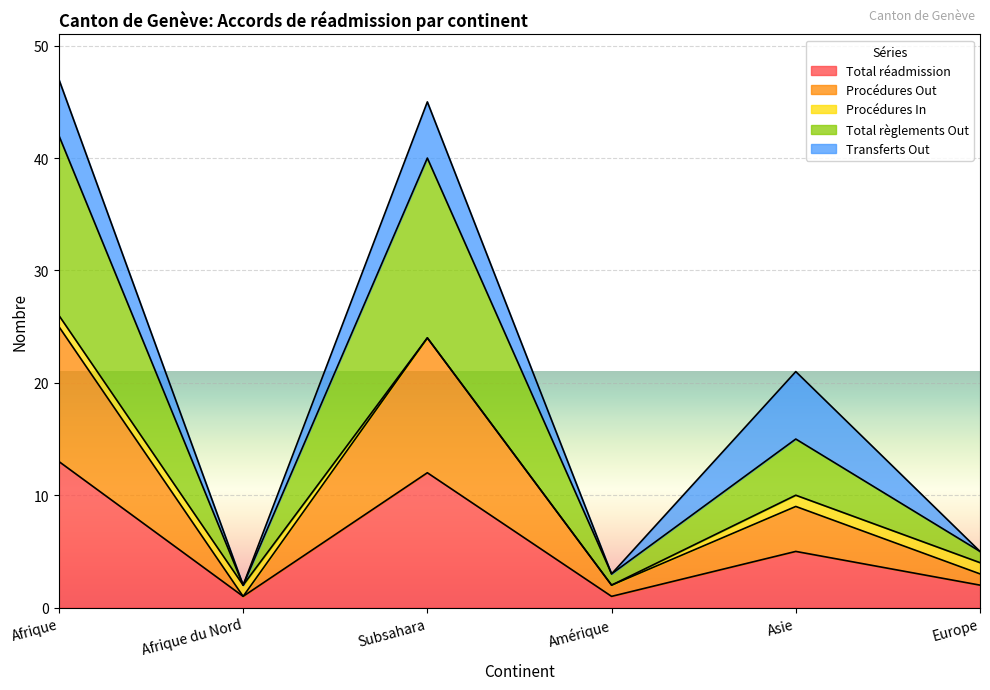

Which series changed the most between Afrique and Europe?

Total règlements Out